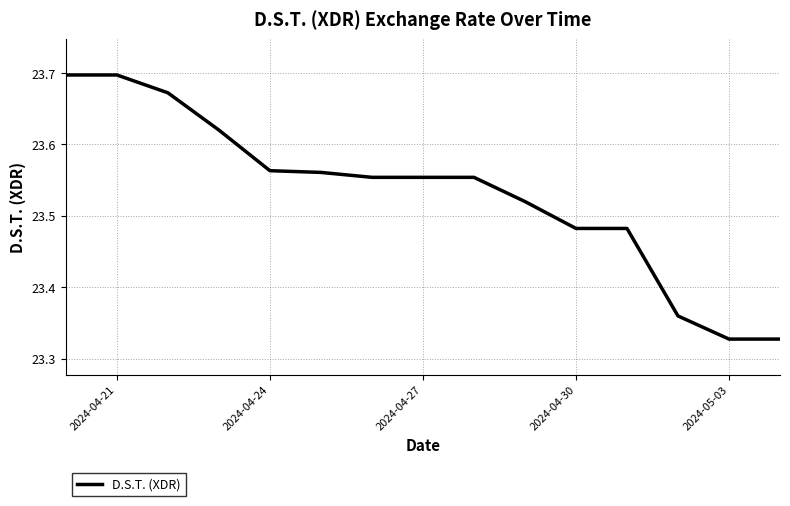

What is the difference between the maximum and minimum values?

0.4